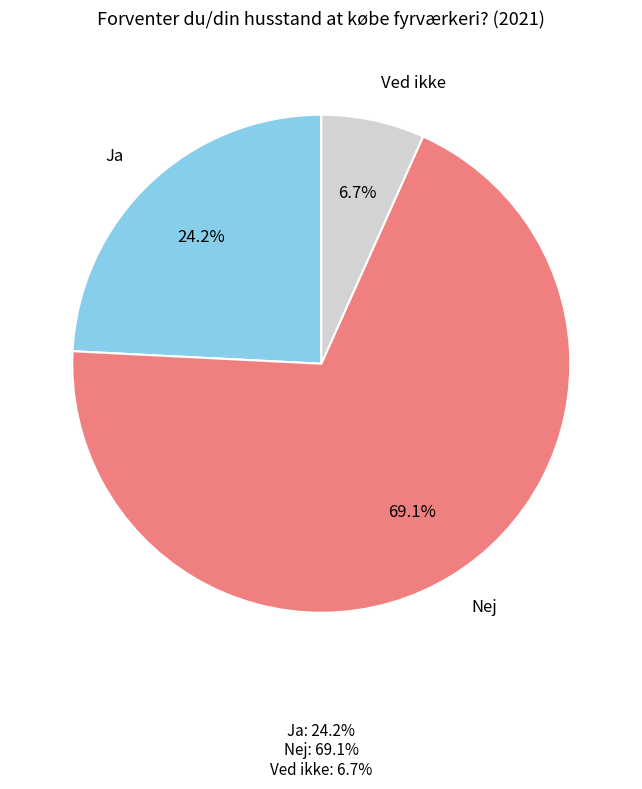

To the nearest percent, what is the average slice percentage?

33%